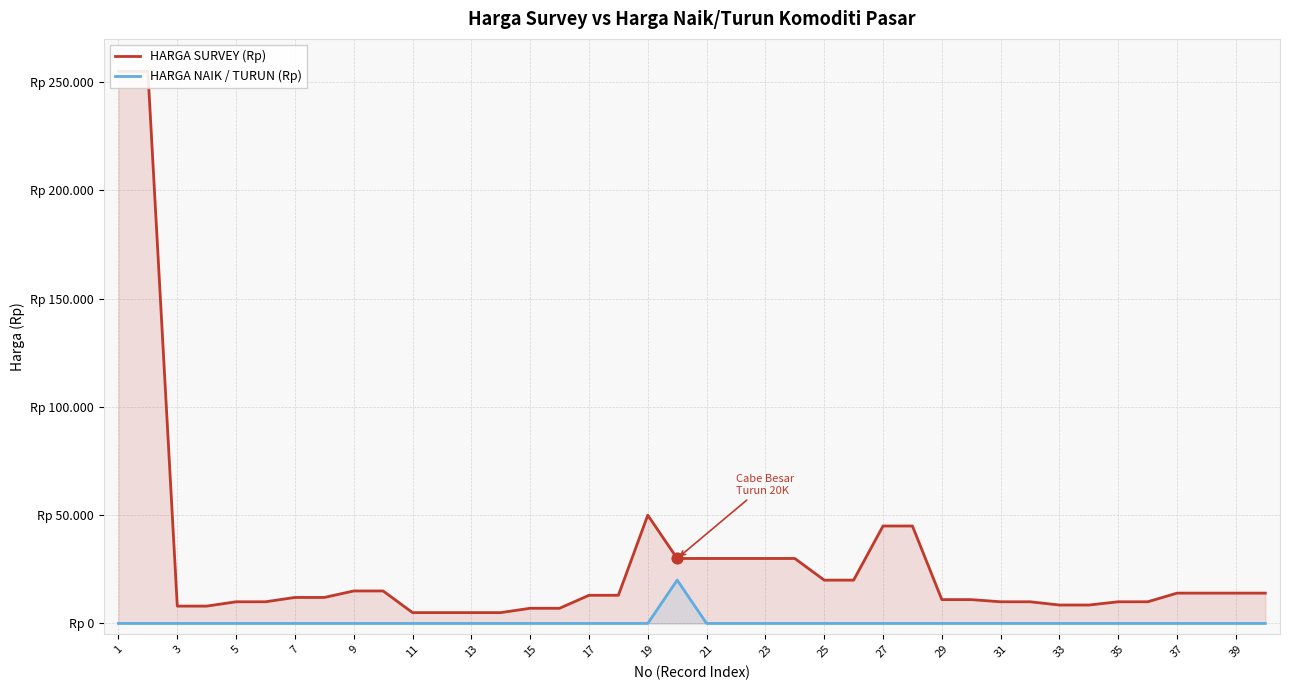

What are all the series names shown in the legend?

HARGA SURVEY (Rp), HARGA NAIK / TURUN (Rp)